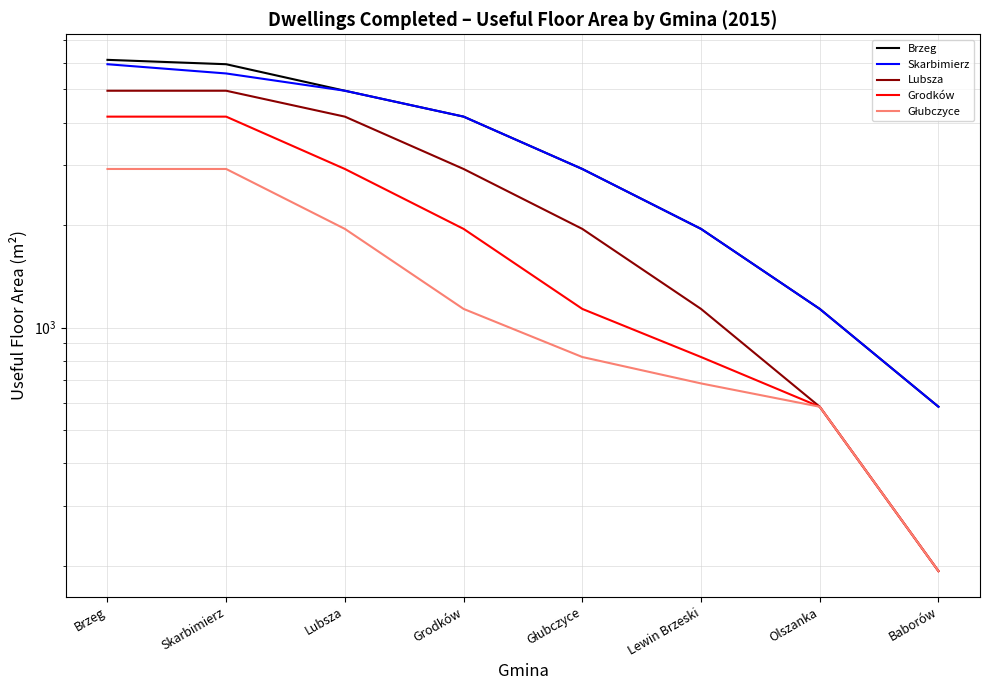

Which series has the largest total across all categories?

Brzeg